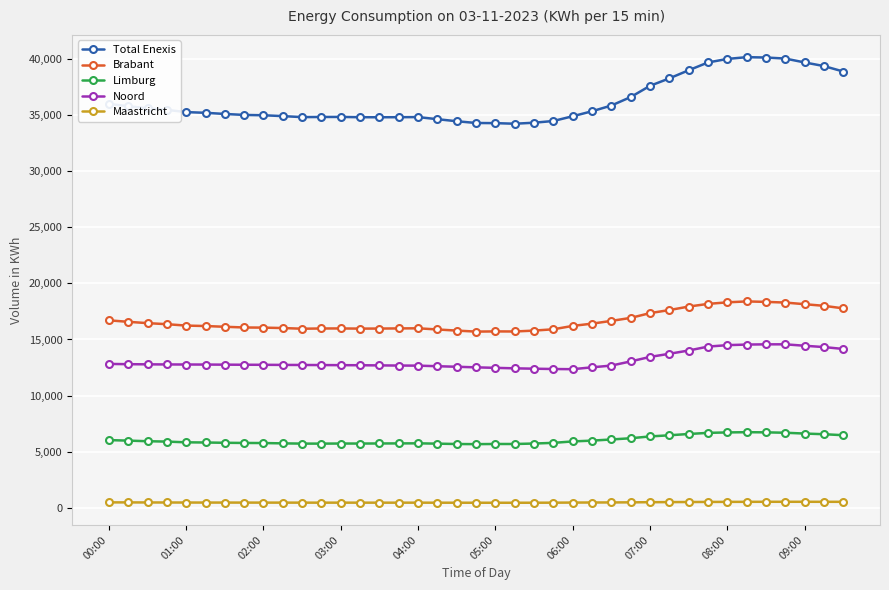

True or false: Total Enexis and Noord cross at least once.

False